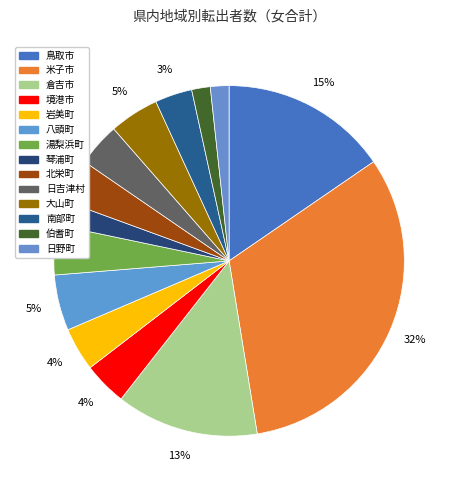

How many slices are in this pie chart?

14